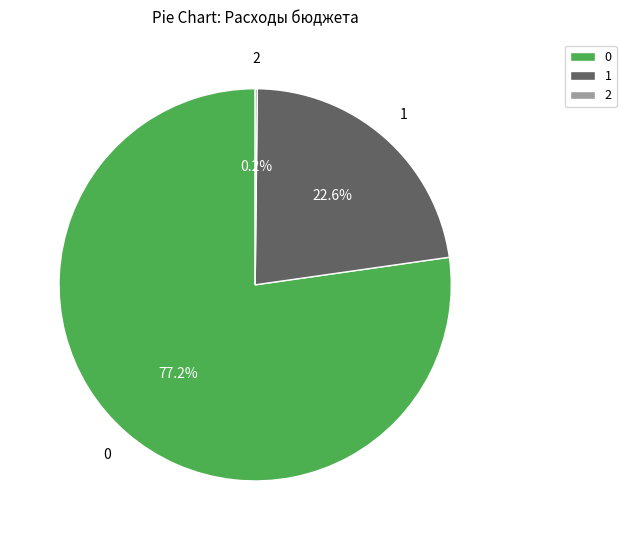

What is the largest slice in the pie chart?

0